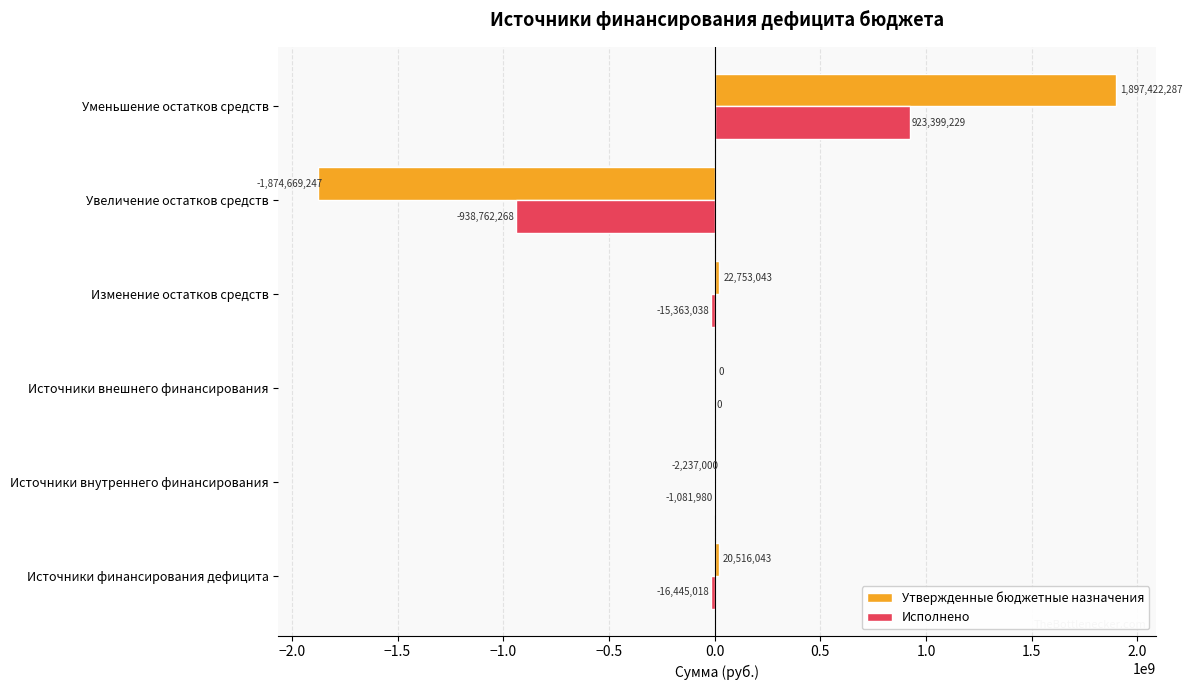

Where is Исполнено nearest to the value -7681519?

Источники внутреннего финансирования